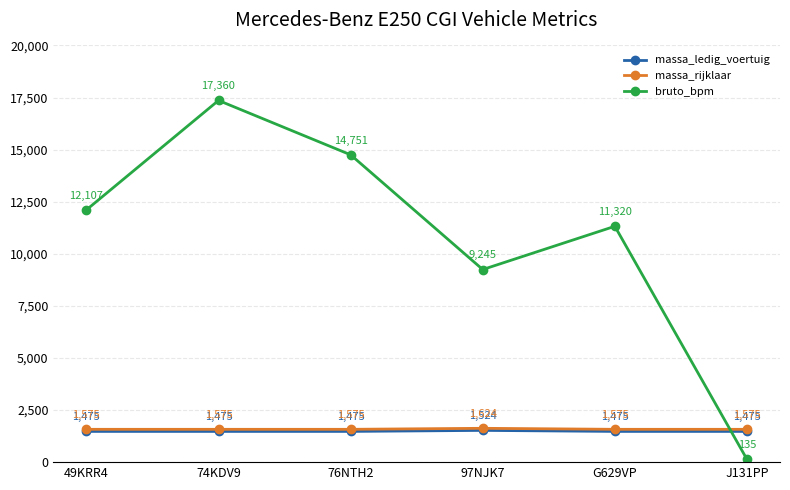

At which category is the sum across all series the highest?

74KDV9